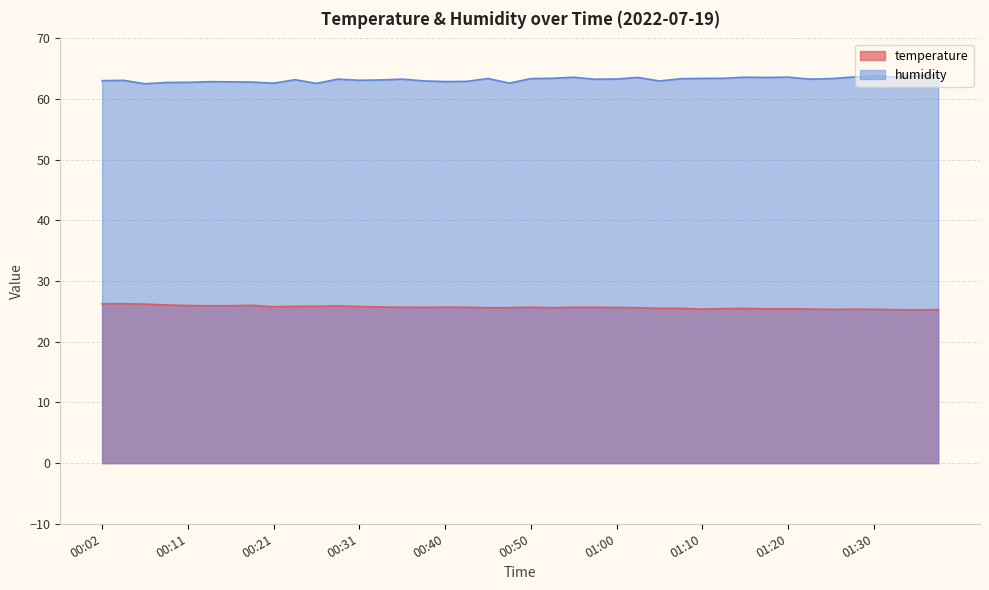

Between 00:09 and 00:28, which is larger?

00:09